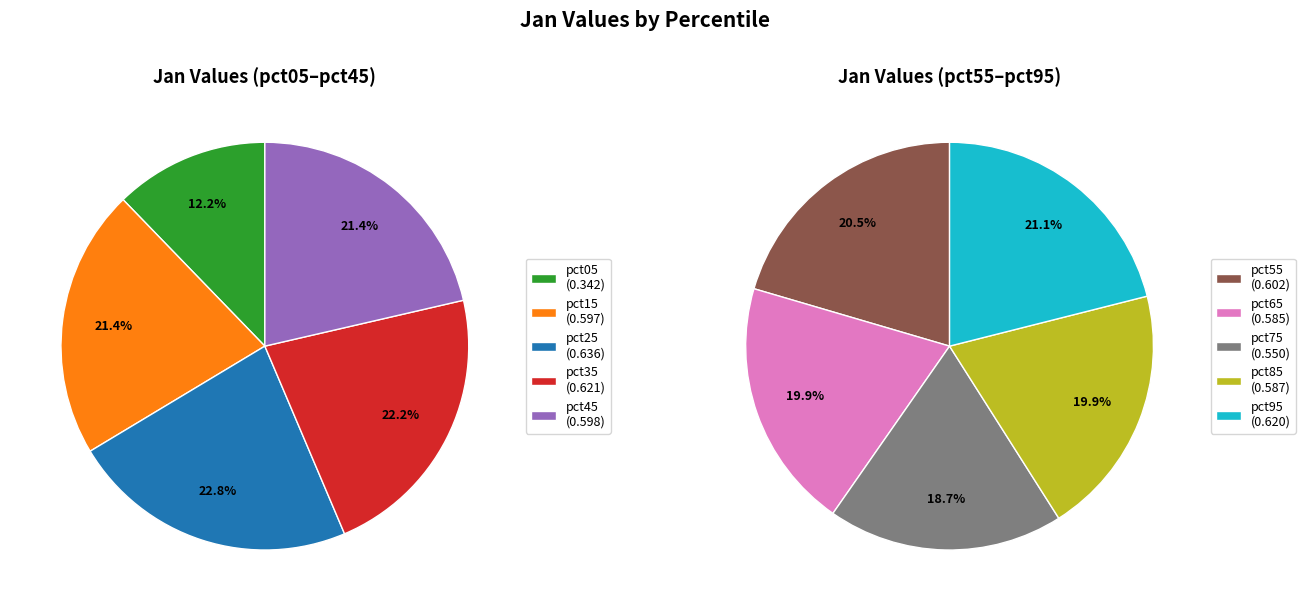

Does any single category account for the majority?

No